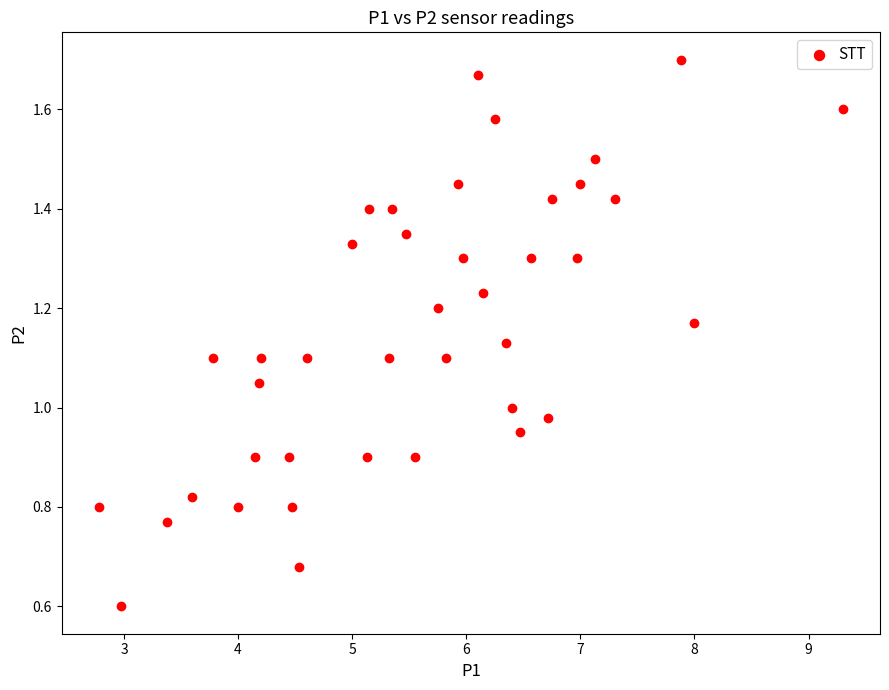

What is the range of X values (max minus min)?

6.5